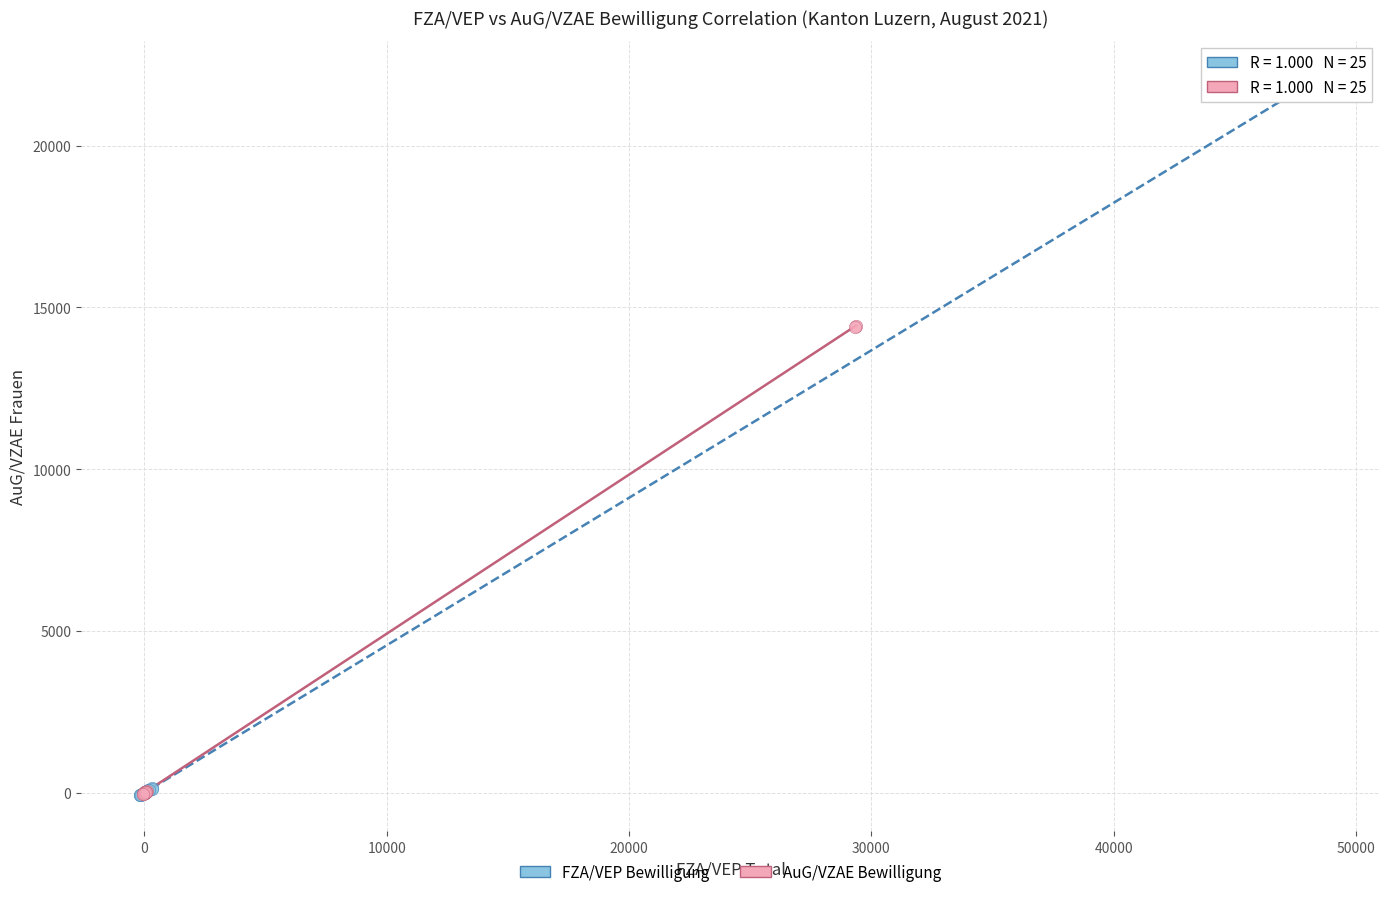

Which series has the widest spread of Y values?

FZA/VEP Bewilligung